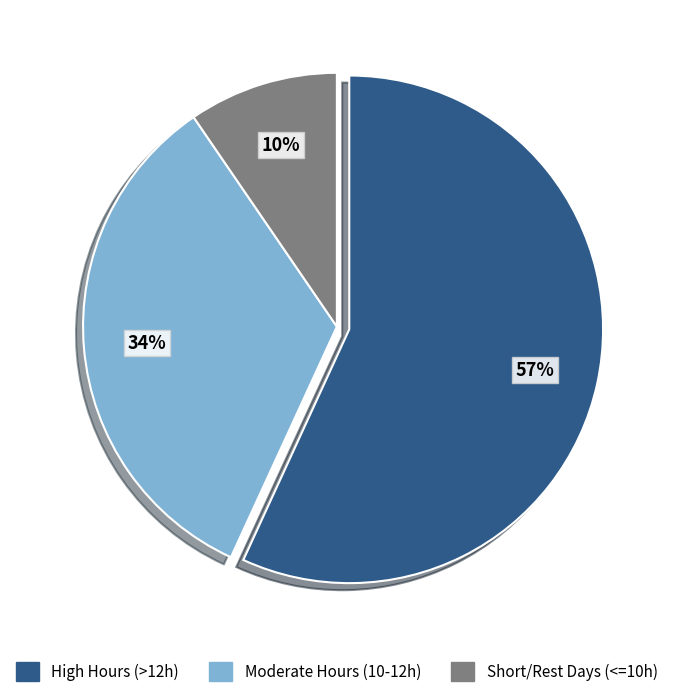

Which slice is the smallest?

Short/Rest Days (<=10h)